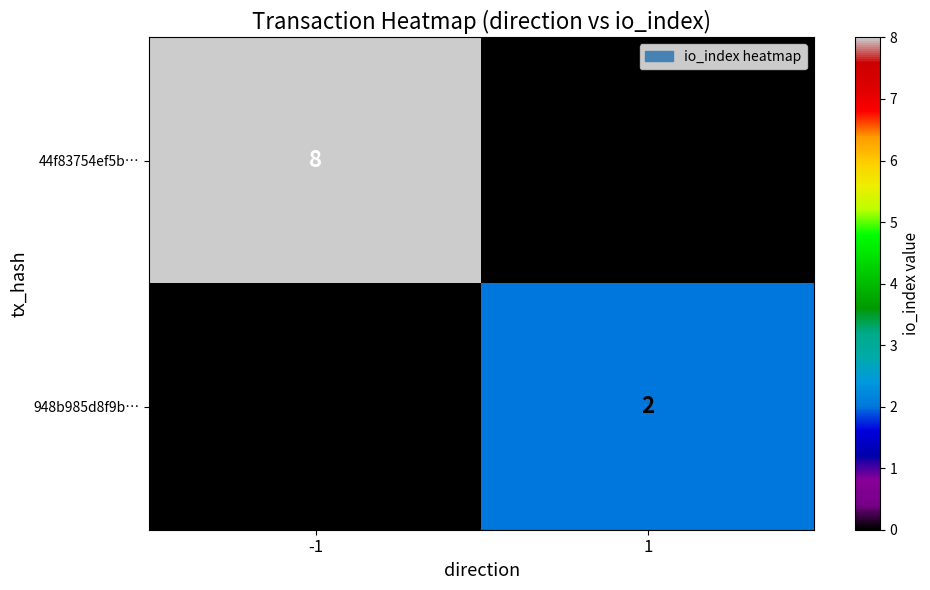

What is the spread (max minus min) of values at 1?

2